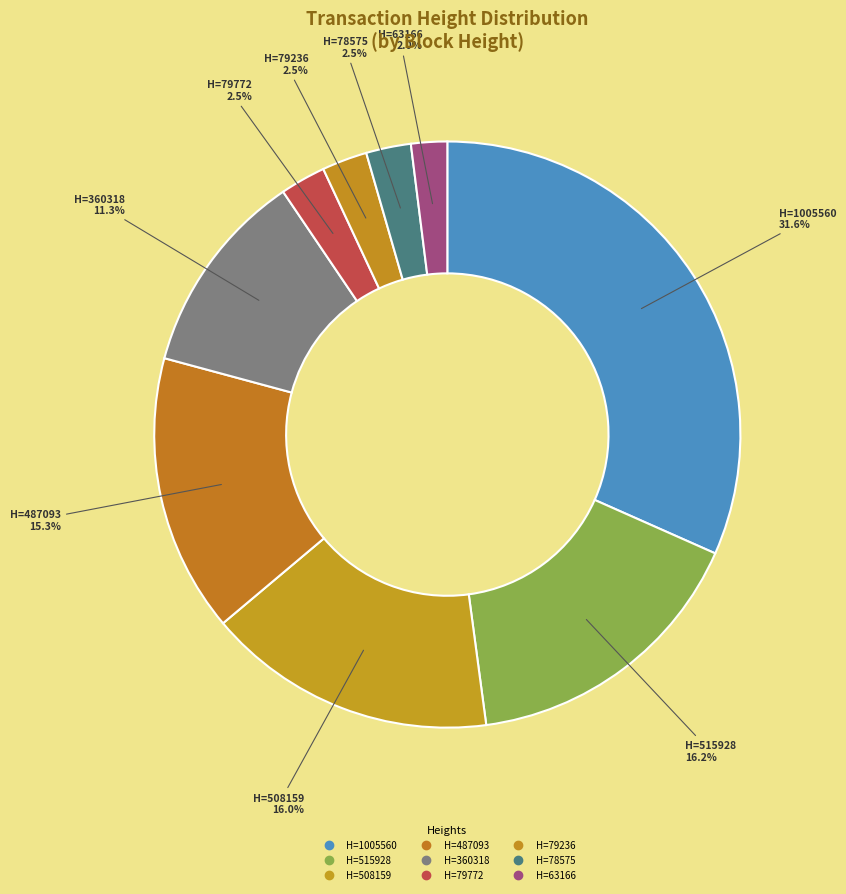

How many segments does this pie chart have?

9